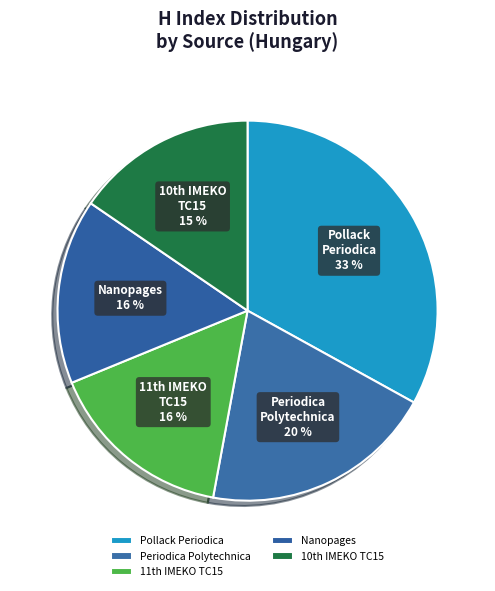

Which category has the biggest portion of the pie?

Pollack Periodica